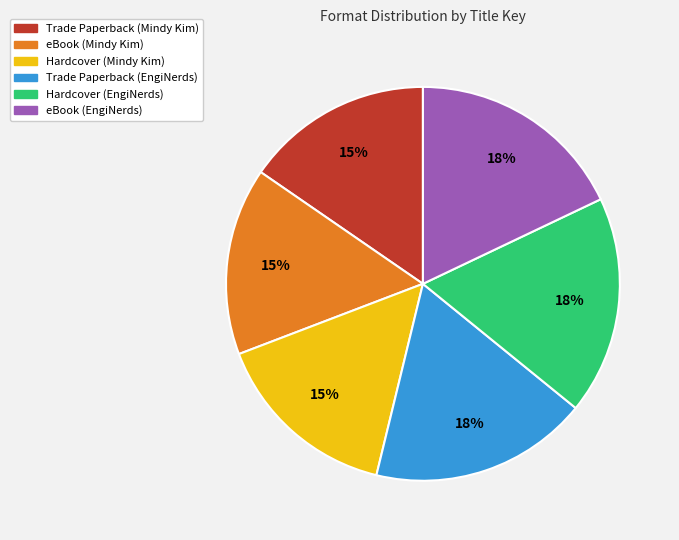

Is the sum of Hardcover (Mindy Kim) and eBook (Mindy Kim) greater than half?

No